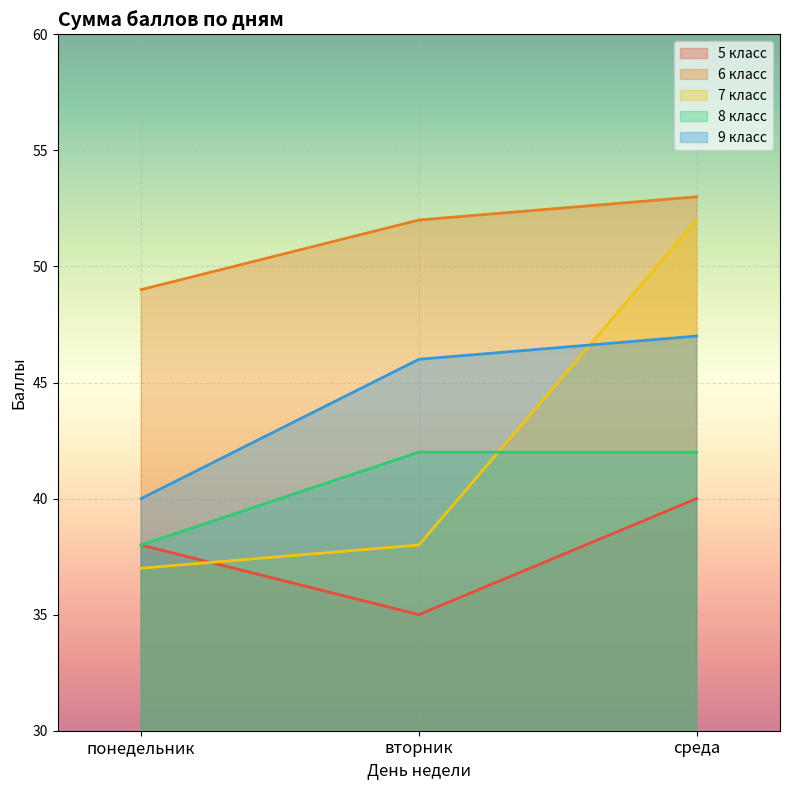

Which series has the widest spread of values?

7 класс